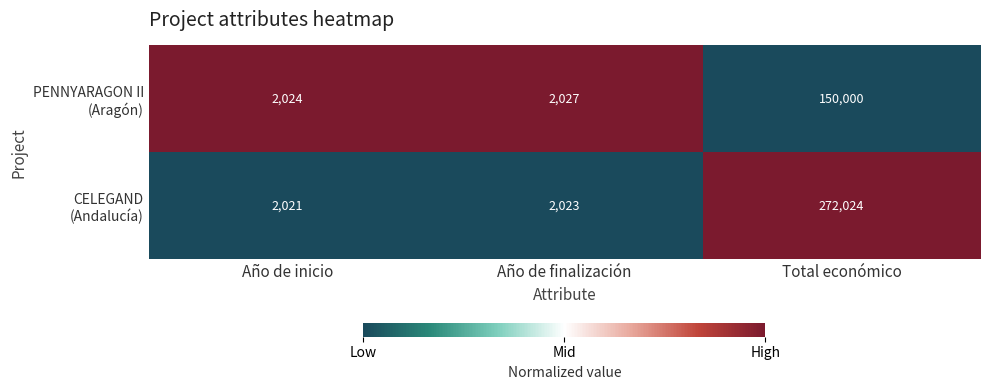

At which category does the chart reach its peak across all series?

Total económico